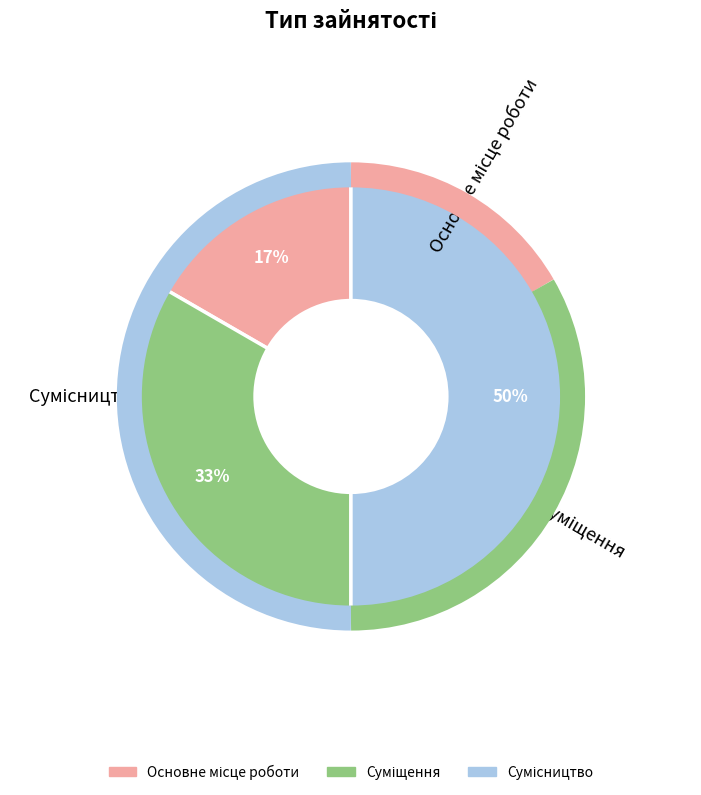

Count the number of slices in the pie.

3